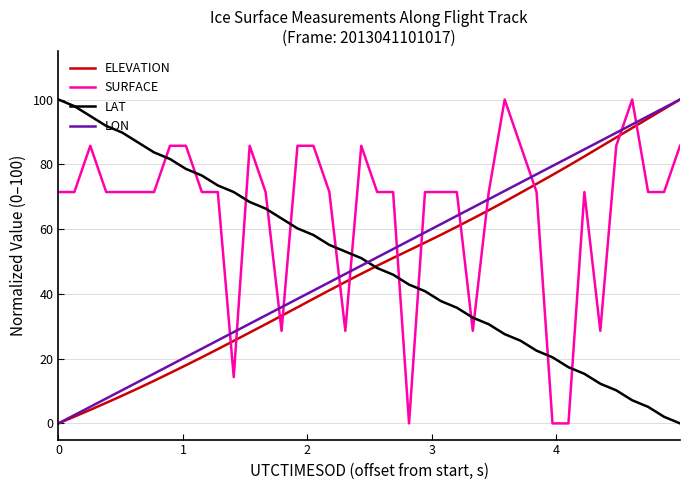

How many times do LON and LAT cross each other?

1